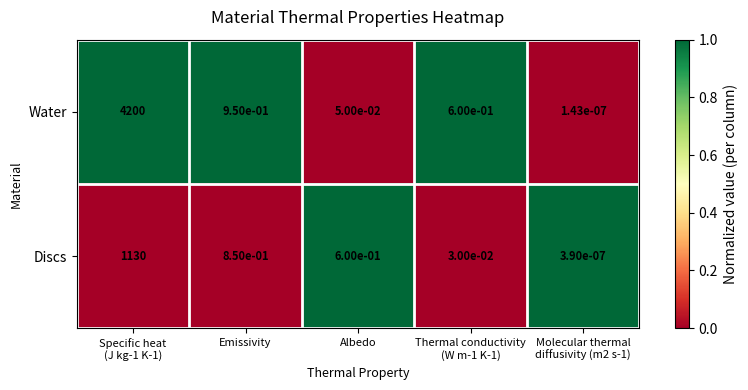

At Albedo, list the series in order from smallest to largest.

Water, Discs